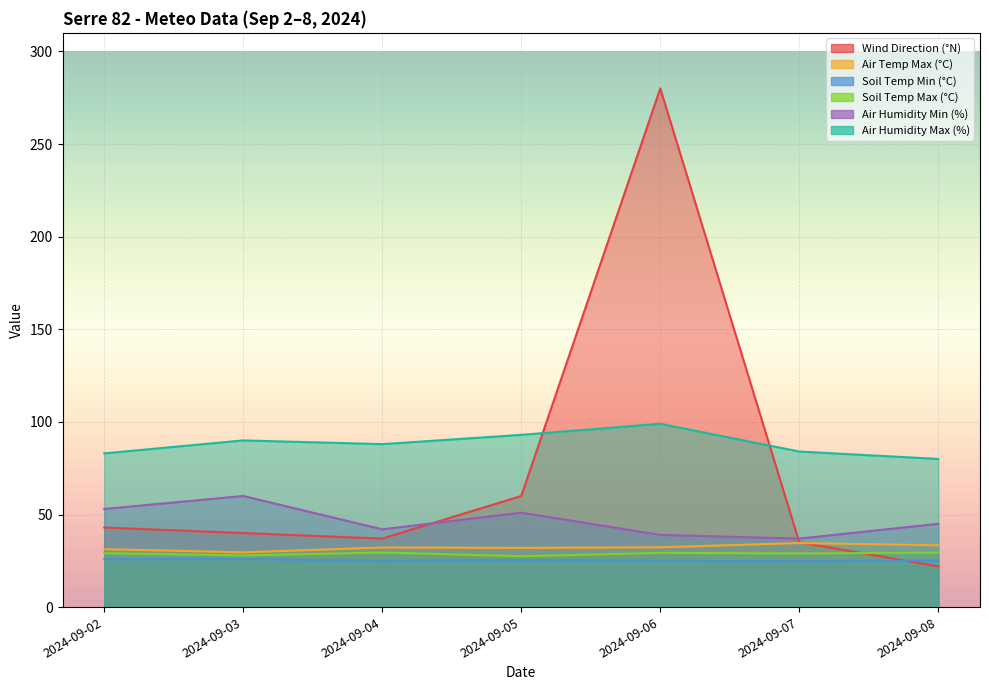

Reading left to right, transcribe all the data shown in this chart.

Wind Direction (°N): 2024-09-02=43.0	2024-09-03=40.0	2024-09-04=37.0	2024-09-05=60.0	2024-09-06=280.0	2024-09-07=35.0	2024-09-08=22.0
Air Temp Max (°C): 2024-09-02=31.3	2024-09-03=29.6	2024-09-04=32.2	2024-09-05=32.0	2024-09-06=32.3	2024-09-07=34.6	2024-09-08=33.4
Soil Temp Min (°C): 2024-09-02=25.9	2024-09-03=26.0	2024-09-04=24.9	2024-09-05=25.5	2024-09-06=25.0	2024-09-07=24.8	2024-09-08=25.2
Soil Temp Max (°C): 2024-09-02=29.1	2024-09-03=27.9	2024-09-04=29.5	2024-09-05=27.5	2024-09-06=29.3	2024-09-07=29.0	2024-09-08=29.4
Air Humidity Min (%): 2024-09-02=53.0	2024-09-03=60.0	2024-09-04=42.0	2024-09-05=51.0	2024-09-06=39.0	2024-09-07=37.0	2024-09-08=45.0
Air Humidity Max (%): 2024-09-02=83.0	2024-09-03=90.0	2024-09-04=88.0	2024-09-05=93.0	2024-09-06=99.0	2024-09-07=84.0	2024-09-08=80.0